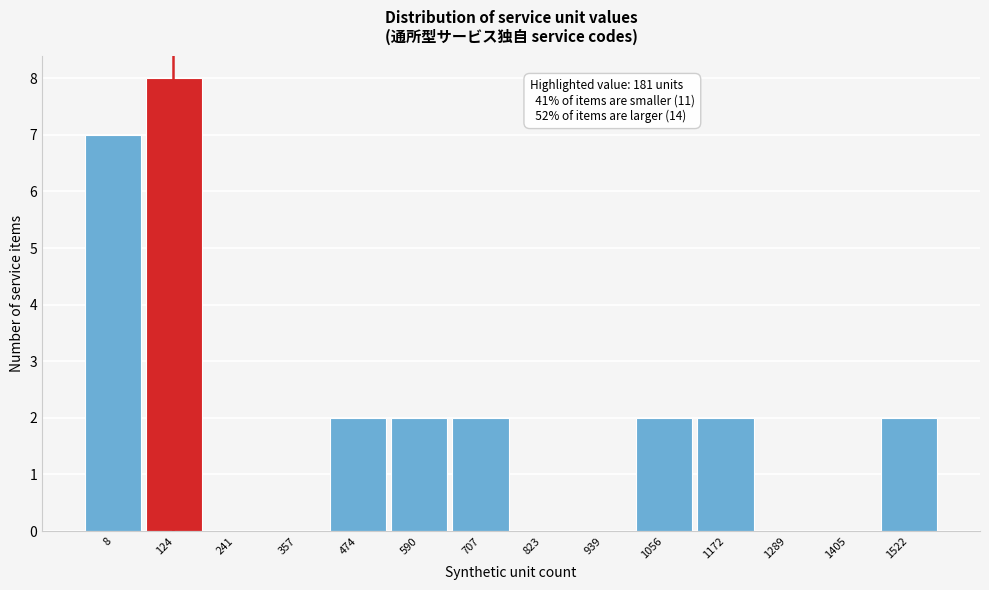

Reading left to right, list all the values displayed in this chart.

8=7	124=8	241=0	357=0	474=2	590=2	707=2	823=0	939=0	1056=2	1172=2	1289=0	1405=0	1522=2